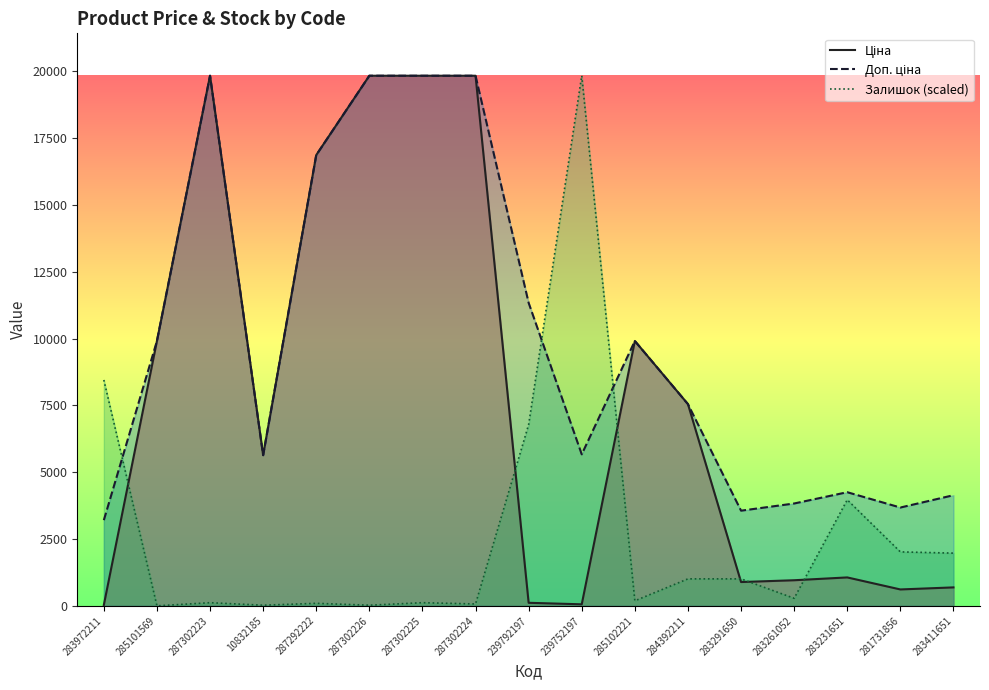

Reading left to right, what are all the values shown in this chart?

Ціна: 283972211=32.0	285101569=9908.5	287302223=19831.1	10832185=5636.0	287292222=16863.2	287302226=19831.1	287302225=19831.1	287302224=19831.1	239792197=113.3	239752197=56.7	285102221=9908.5	284392211=7545.9	283291650=889.9	283261052=957.1	283231651=1062.6	281731856=612.9	283411651=689.6
Доп. ціна: 283972211=3205.0	285101569=9908.5	287302223=19831.1	10832185=5636.0	287292222=16863.2	287302226=19831.1	287302225=19831.1	287302224=19831.1	239792197=11334.0	239752197=5667.0	285102221=9908.5	284392211=7545.9	283291650=3559.7	283261052=3828.4	283231651=4250.5	281731856=3677.2	283411651=4137.8
Залишок (scaled): 283972211=8448.7	285101569=0.0	287302223=117.3	10832185=23.5	287292222=93.9	287302226=23.5	287302225=117.3	287302224=70.4	239792197=6782.5	239752197=19831.1	285102221=187.7	284392211=1009.2	283291650=1009.2	283261052=281.6	283231651=3966.2	281731856=2018.3	283411651=1971.4